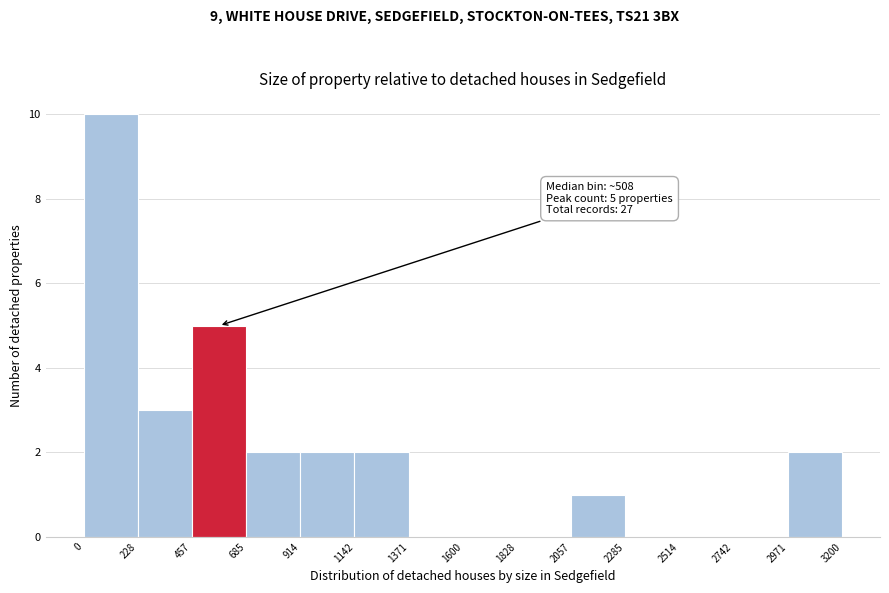

Which range on the x-axis has the tallest bar?

0 to 228